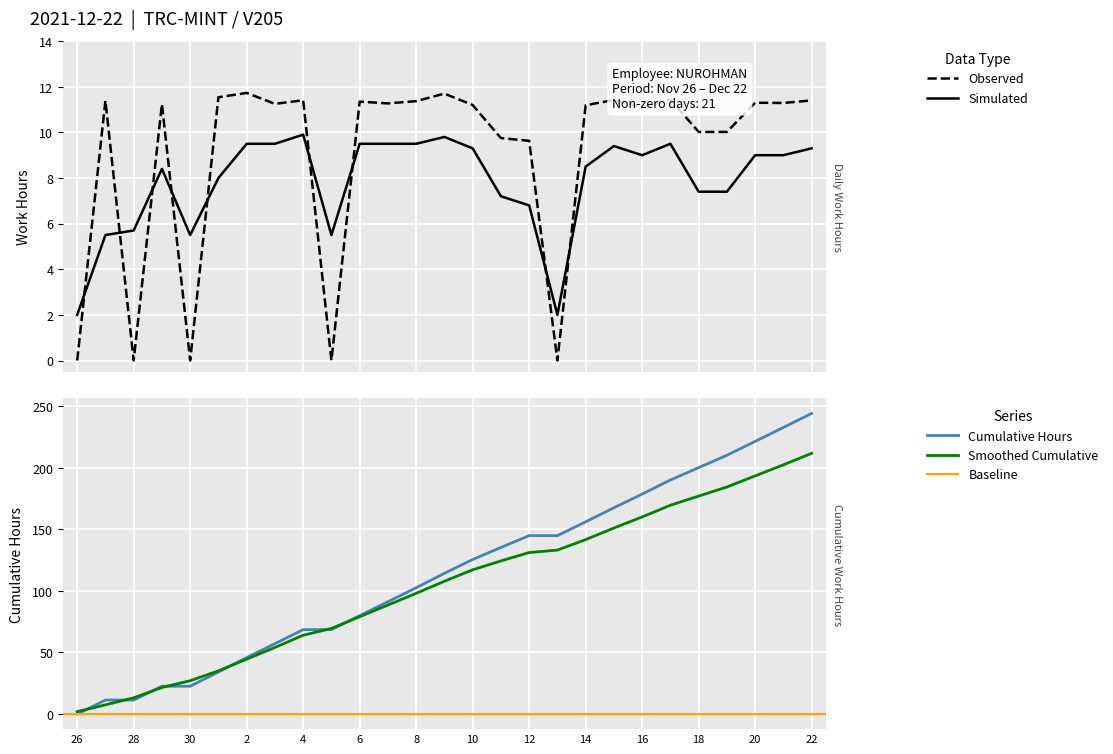

Reading right to left, extract all data points from this chart.

OT (hours): 22=11.4	21=11.3	20=11.3	19=10.0	18=10.0	17=11.4	16=11.1	15=11.4	14=11.2	13=0.0	12=9.6	11=9.8	10=11.2	9=11.7	8=11.4	7=11.3	6=11.3	5=0.0	4=11.4	3=11.2	2=11.7	1=11.5	30=0.0	29=11.2	28=0.0	27=11.4	26=0.0
Smoothed Avg: 22=9.3	21=9.0	20=9.0	19=7.4	18=7.4	17=9.5	16=9.0	15=9.4	14=8.5	13=2.0	12=6.8	11=7.2	10=9.3	9=9.8	8=9.5	7=9.5	6=9.5	5=5.5	4=9.9	3=9.5	2=9.5	1=8.0	30=5.5	29=8.4	28=5.7	27=5.5	26=2.0